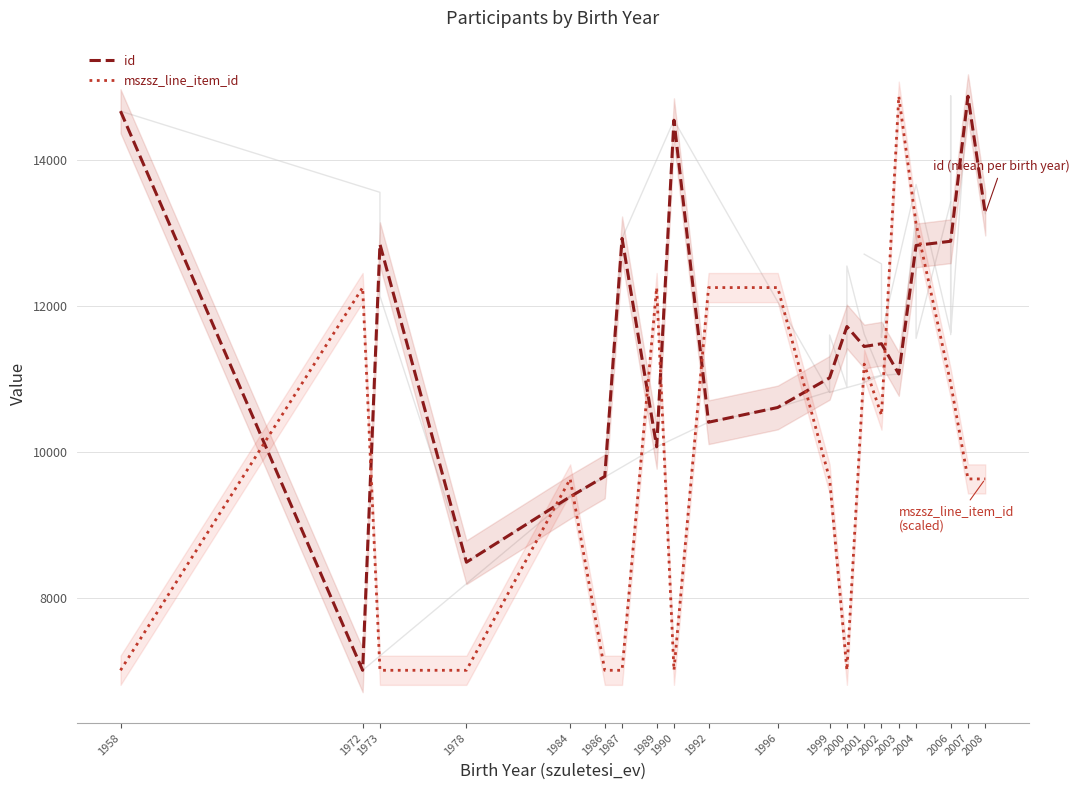

Reading left to right, what are all the values shown in this chart?

id: 1958=14671.0	1972=7003.0	1973=12846.5	1978=8485.0	1984=9383.5	1986=9662.0	1987=12926.0	1989=10068.0	1990=14547.0	1992=10405.0	1996=10607.0	1999=11014.0	2000=11717.5	2001=11443.4	2002=11481.7	2003=11067.0	2004=12829.7	2006=12887.0	2007=14876.0	2008=13266.0
mszsz_line_item_id: 1958=7003.0	1972=12251.7	1973=7003.0	1978=7003.0	1984=9627.3	1986=7003.0	1987=7003.0	1989=12251.7	1990=7003.0	1992=12251.7	1996=12251.7	1999=9627.3	2000=7003.0	2001=11201.9	2002=10502.1	2003=14876.0	2004=13126.4	2006=10939.5	2007=9627.3	2008=9627.3